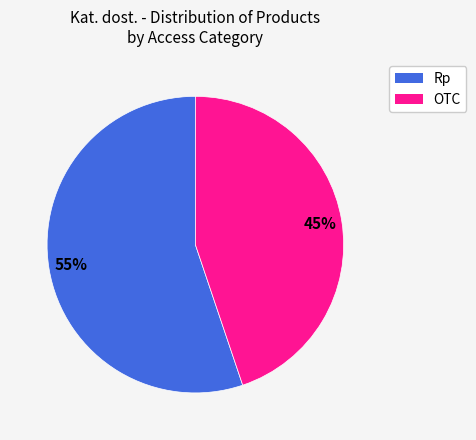

Between OTC and Rp, which is larger?

Rp